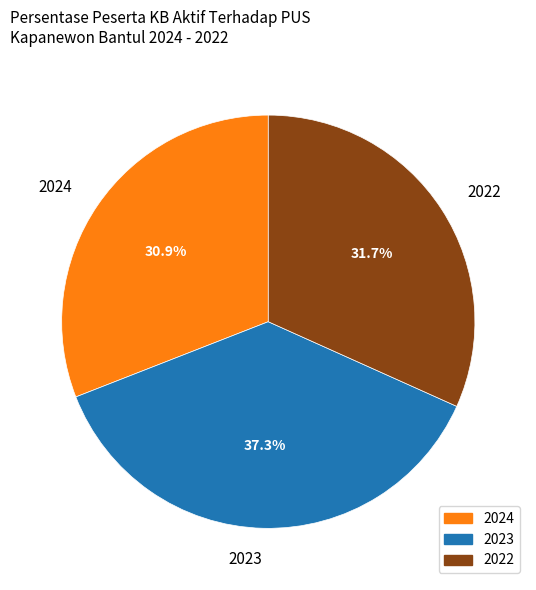

Combined, do 2024 and 2022 account for over 50%?

Yes